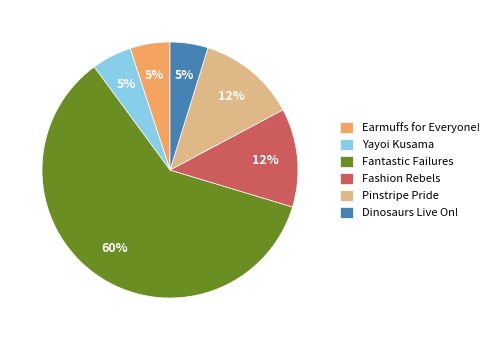

To the nearest percent, what is the combined percentage of Fantastic Failures and Pinstripe Pride?

73%